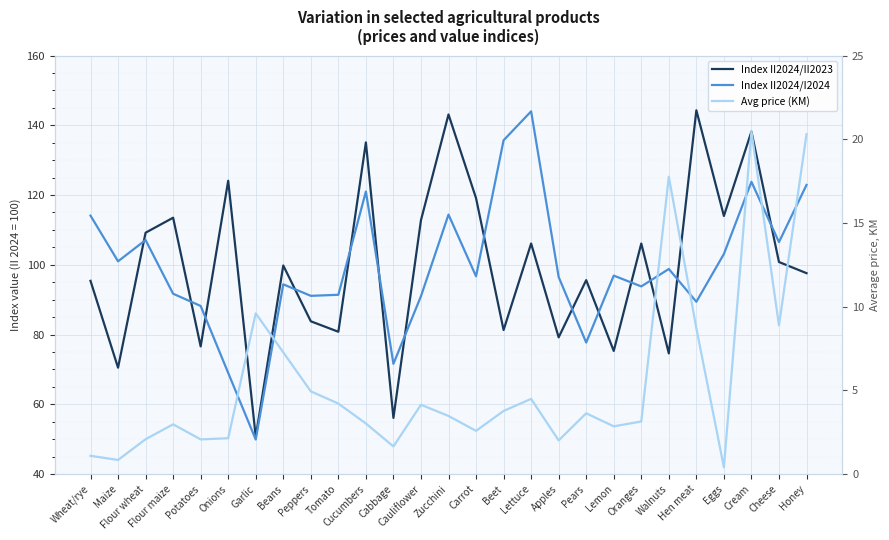

True or false: Avg price (KM) and Index II2024/II2023 cross at least once.

False